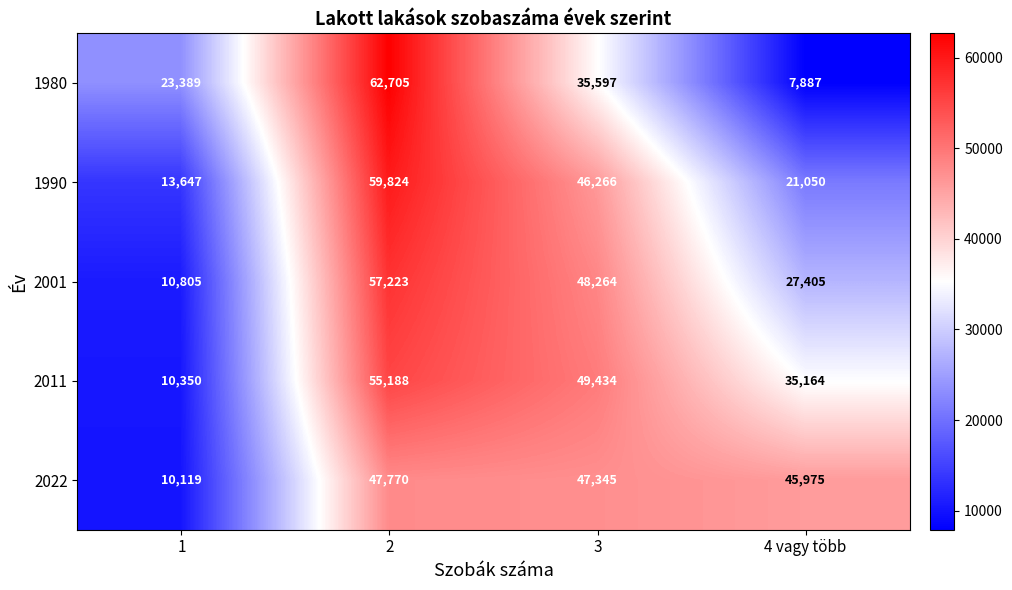

Read the 1990 value at 1.

13647